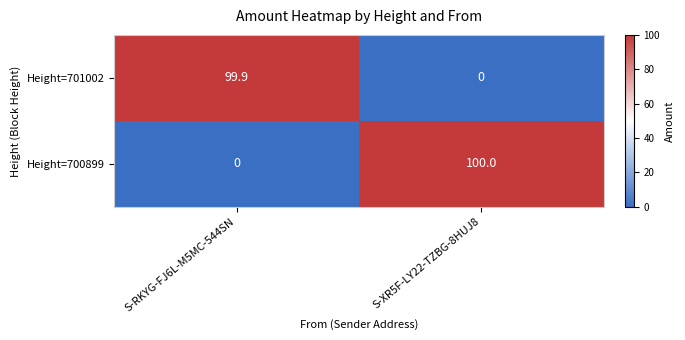

How many series are shown in this chart?

2